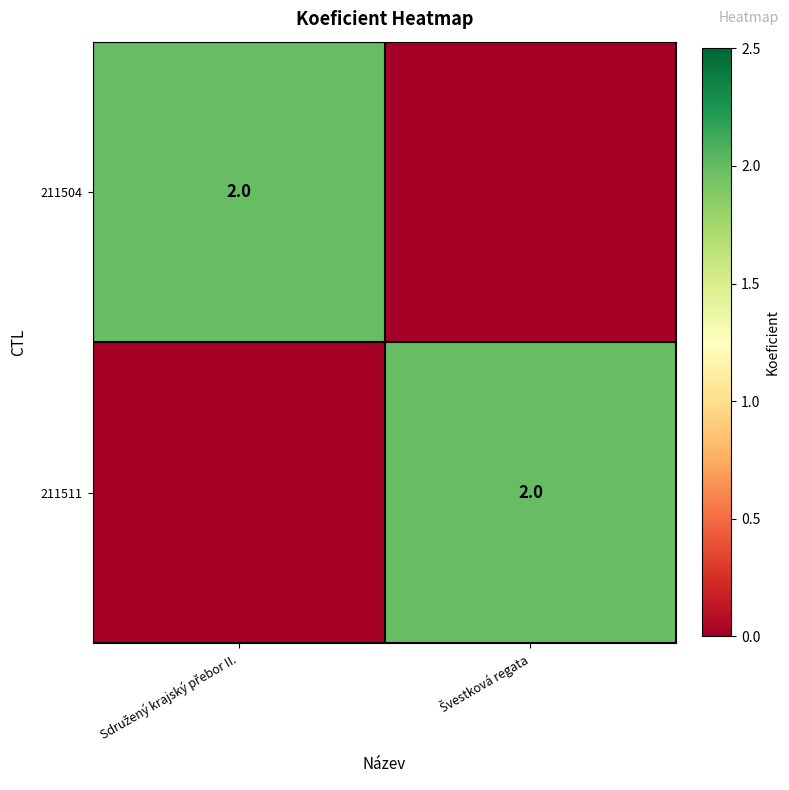

Is the value of 211511 at Švestková regata greater than the value of 211504 at Sdružený krajský přebor II.?

No